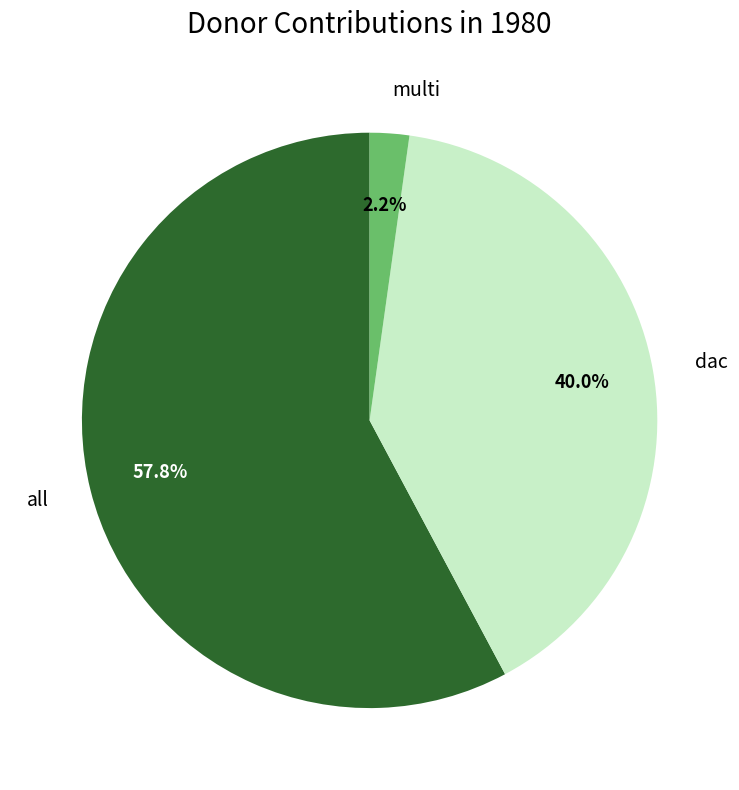

What is the majority slice?

all